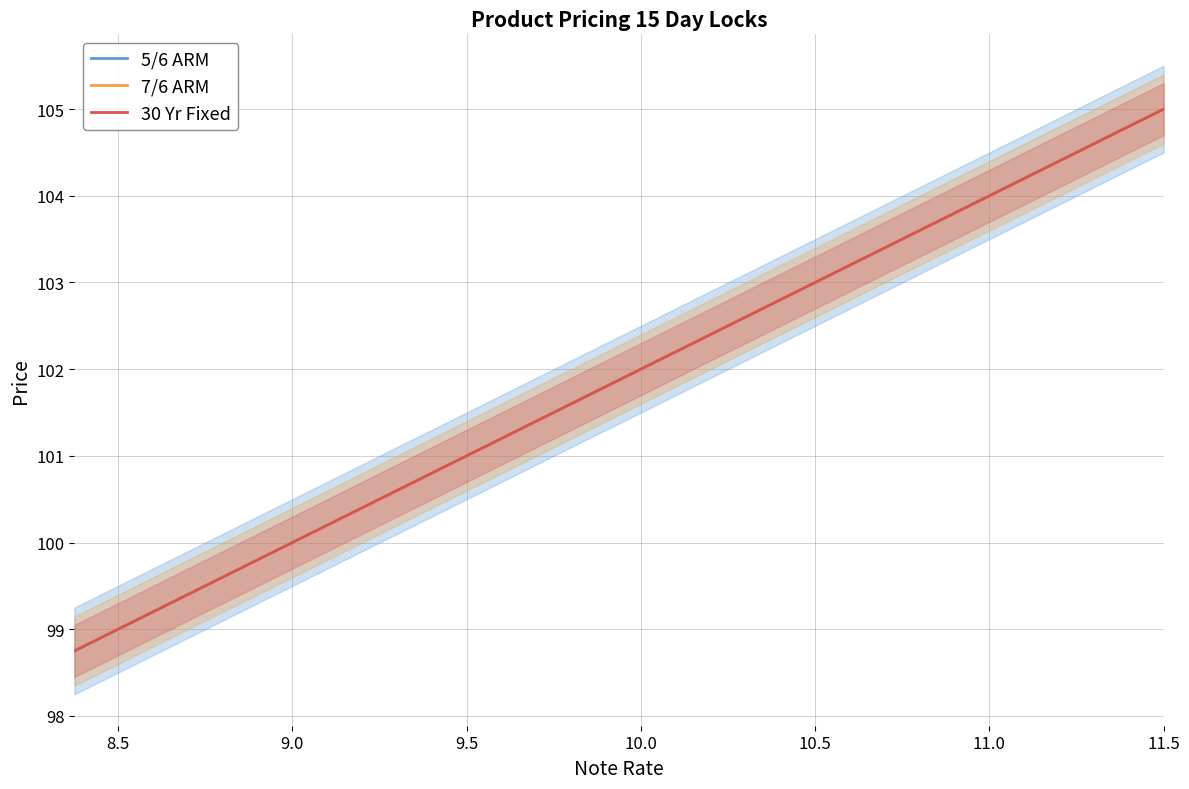

How many lines are shown in the chart?

3